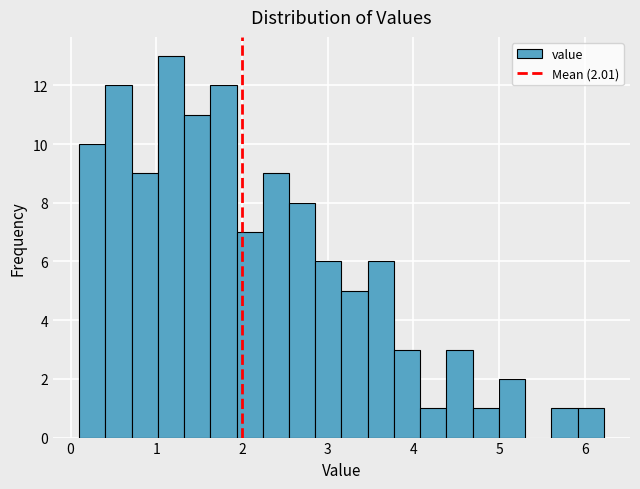

Around what value on the x-axis is the tallest bar? Give the approximate position of its centre, as read against the axis.

1.2